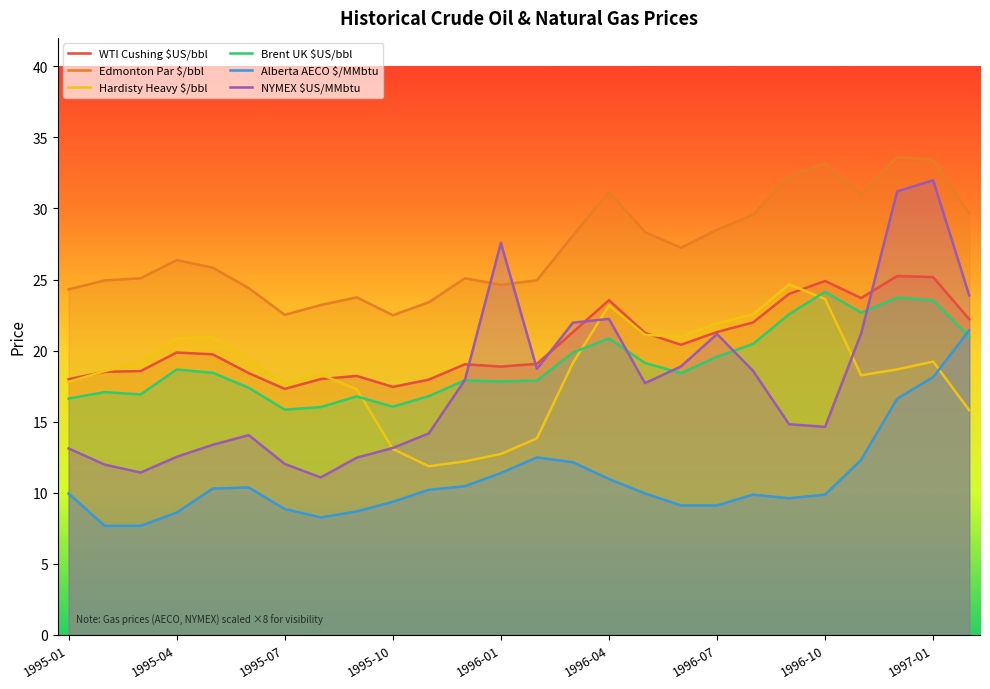

How many data points does each series have?

26